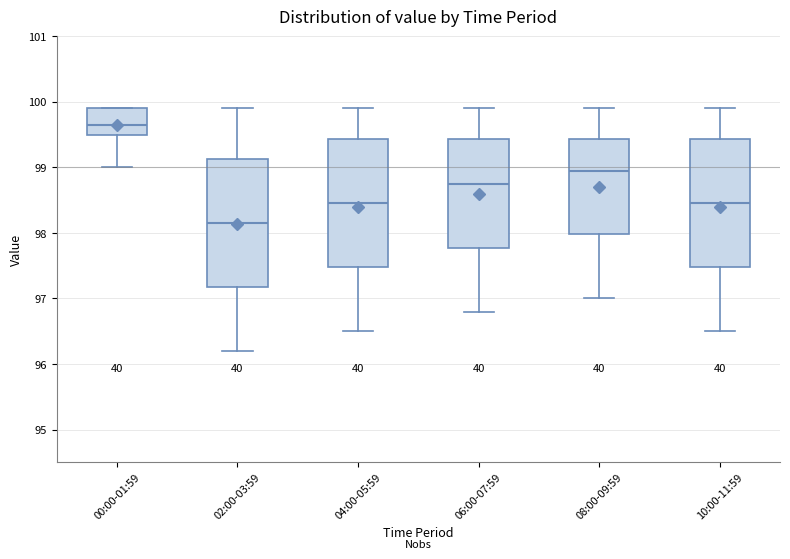

Which box has the lowest median line?

02:00-03:59